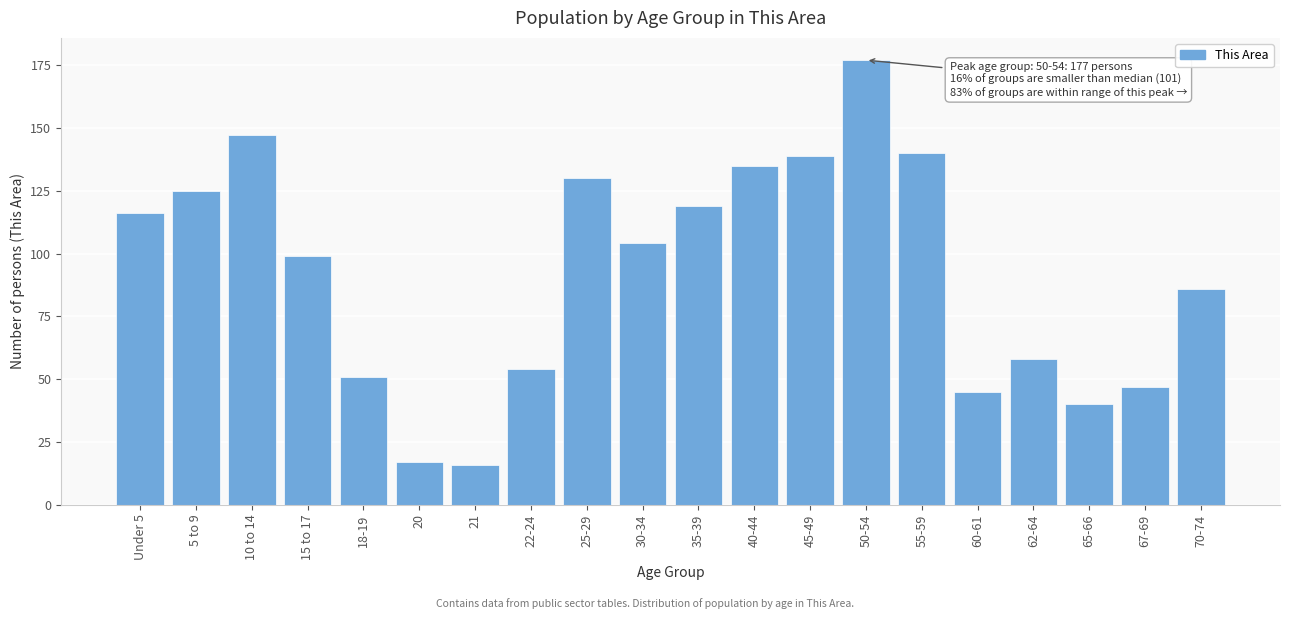

Reading left to right, extract all data points from this chart.

Under 5=116	5 to 9=125	10 to 14=147	15 to 17=99	18-19=51	20=17	21=16	22-24=54	25-29=130	30-34=104	35-39=119	40-44=135	45-49=139	50-54=177	55-59=140	60-61=45	62-64=58	65-66=40	67-69=47	70-74=86